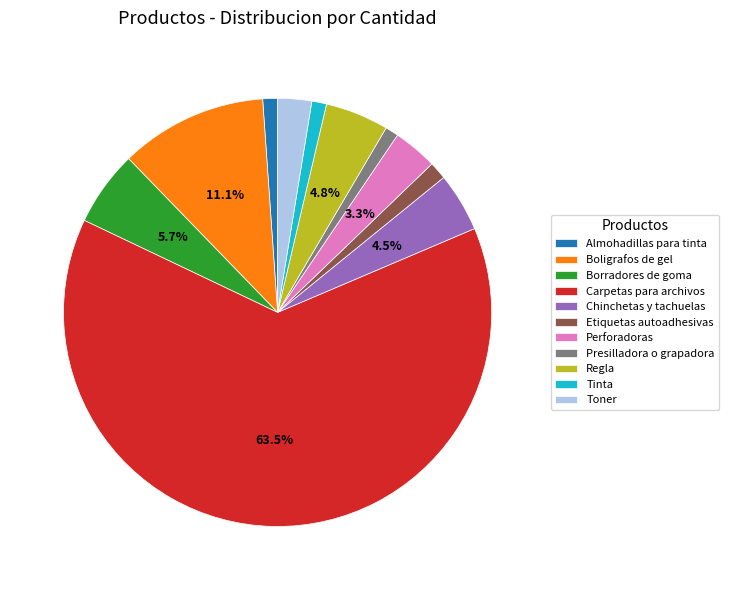

Which has a higher value, Tinta or Regla?

Regla